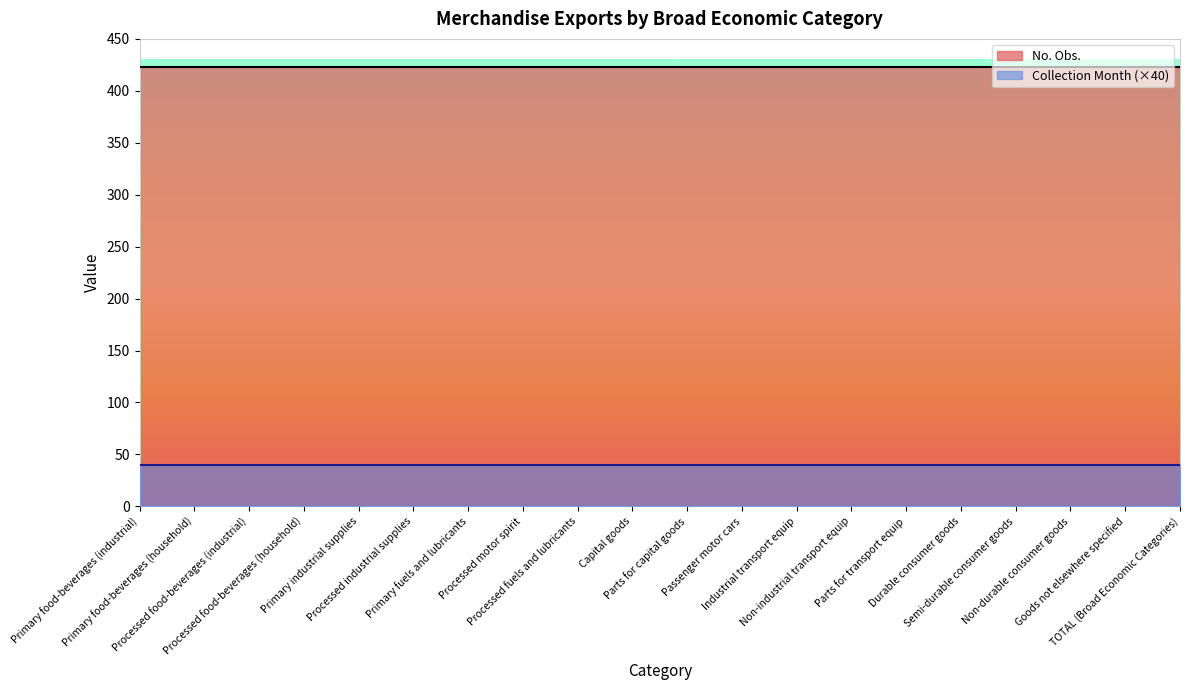

True or false: Collection Month has a value of 1 at Parts for capital goods.

True